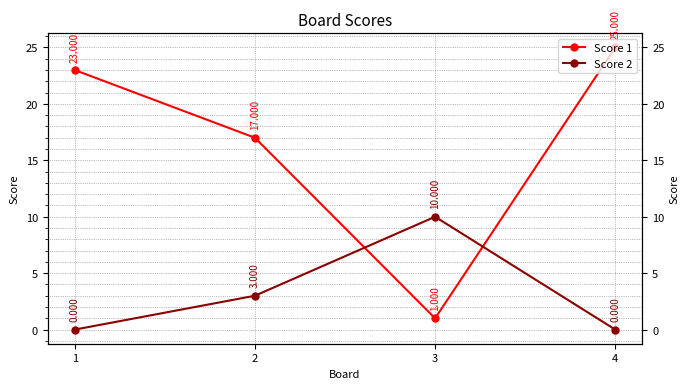

Between which two adjacent categories do Score 1 and Score 2 first intersect?

2 and 3